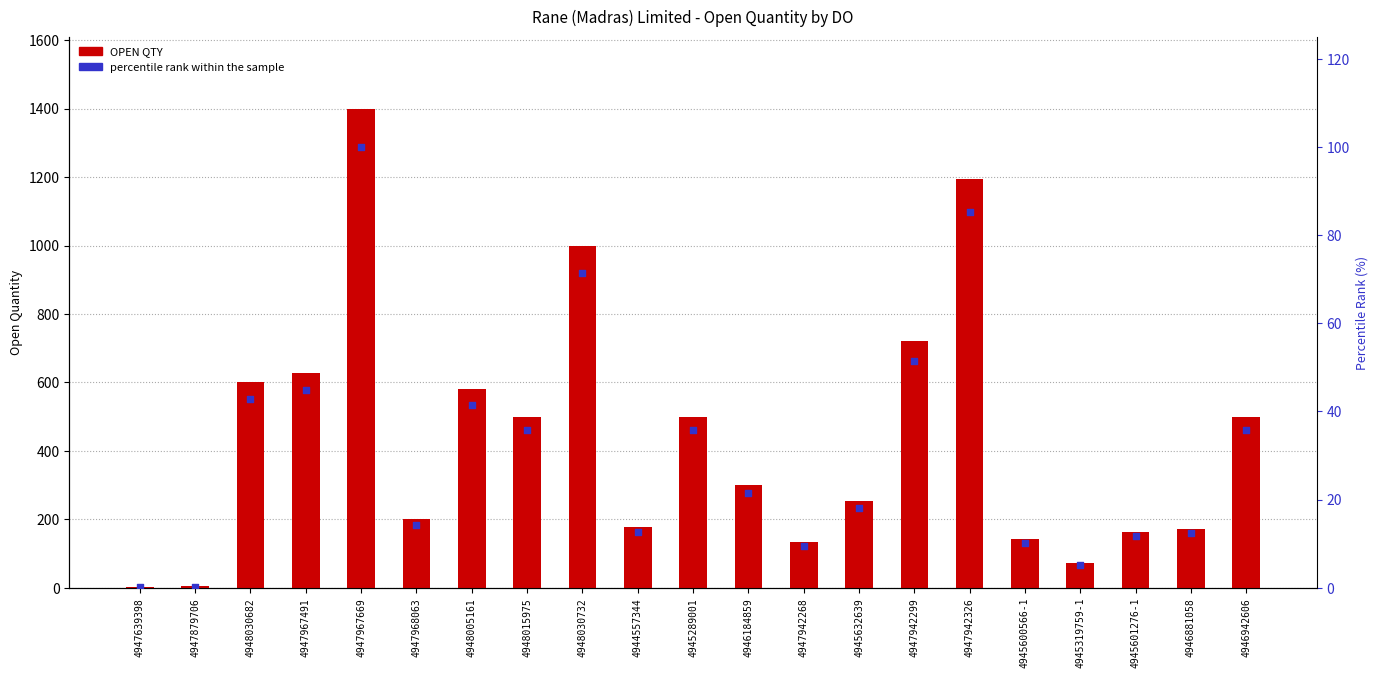

Which series has the largest Y range (max minus min)?

OPEN QTY